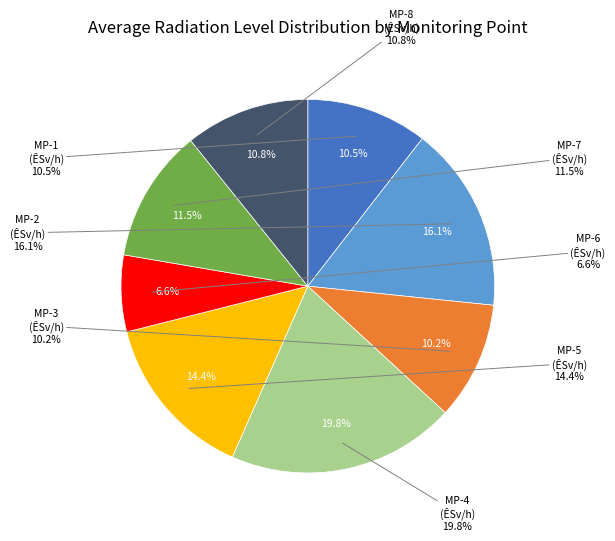

True or false: MP-5 accounts for 3% of the total.

False